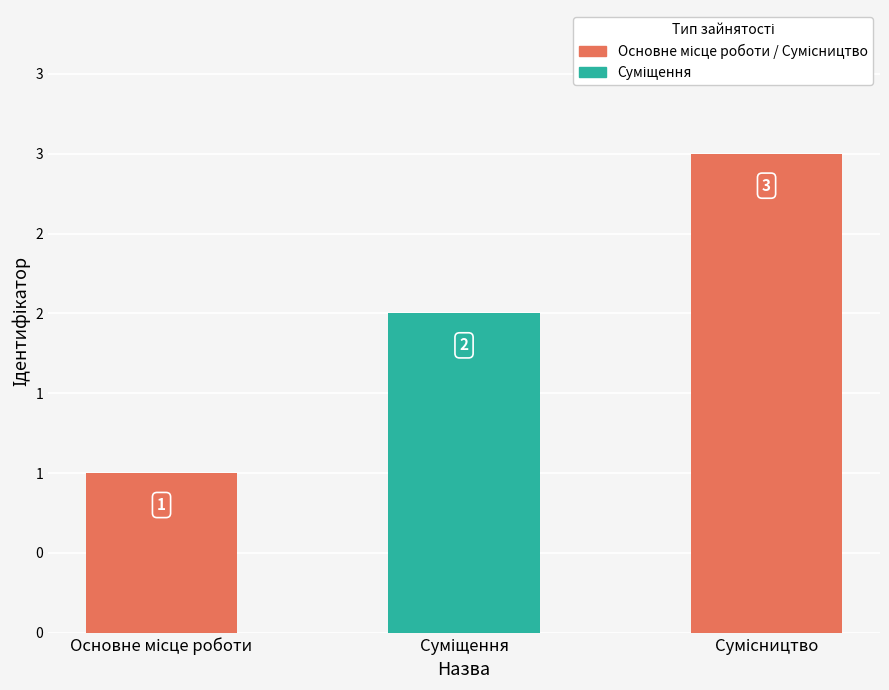

Which label corresponds to the smallest value in the chart?

Основне місце роботи